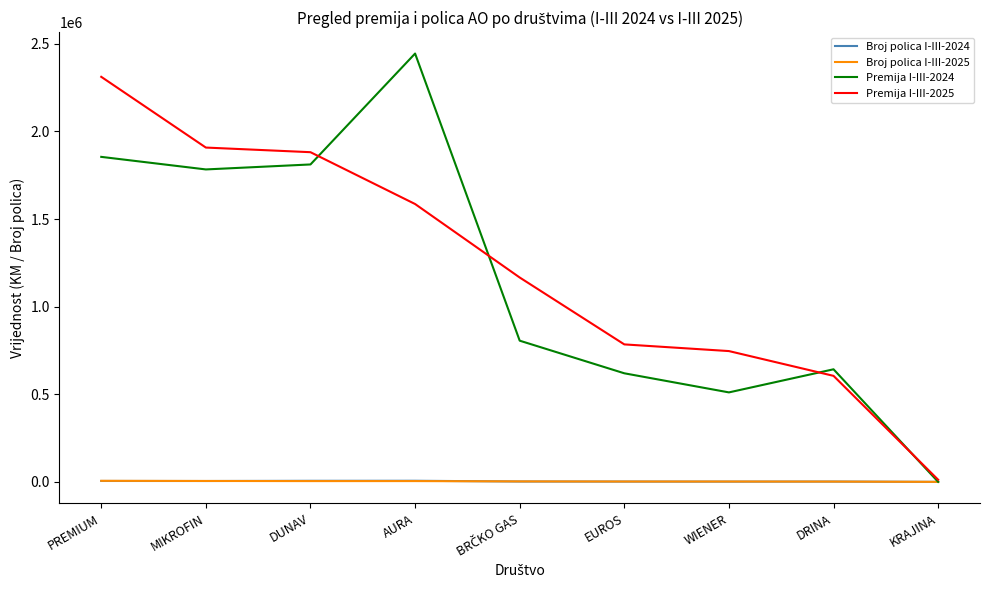

The Premija I-III-2025 series shows 1055317 at DUNAV. True or false?

False